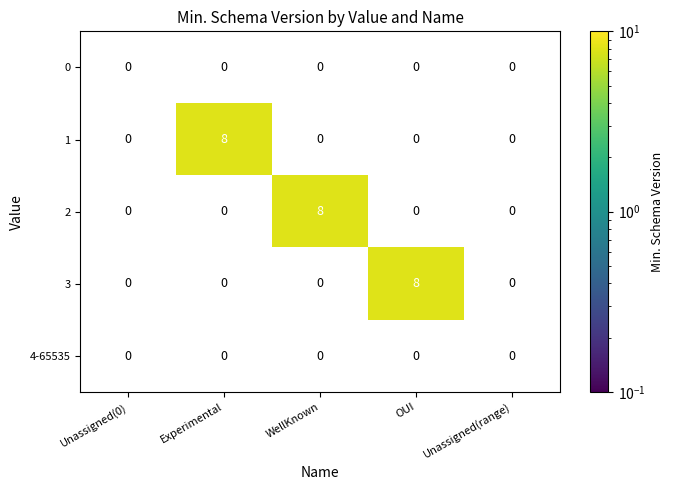

Between Unassigned(0) and Unassigned(range), which is larger?

Unassigned(range)